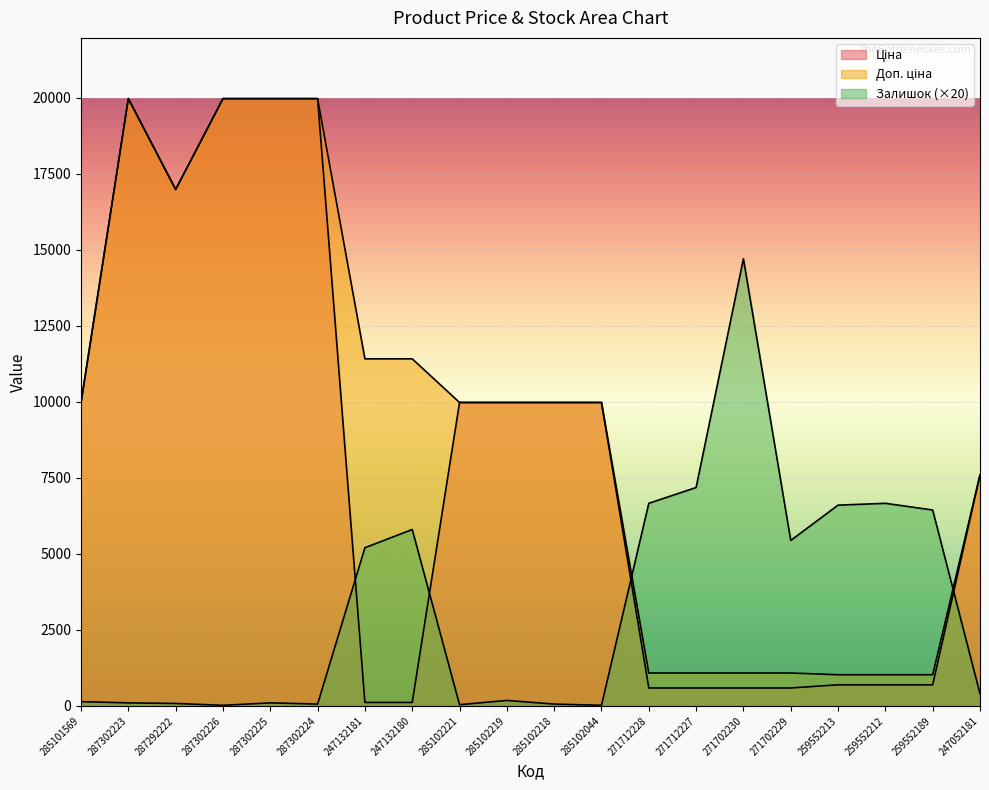

Between 287292222 and 247132181, which series saw the biggest shift?

Ціна